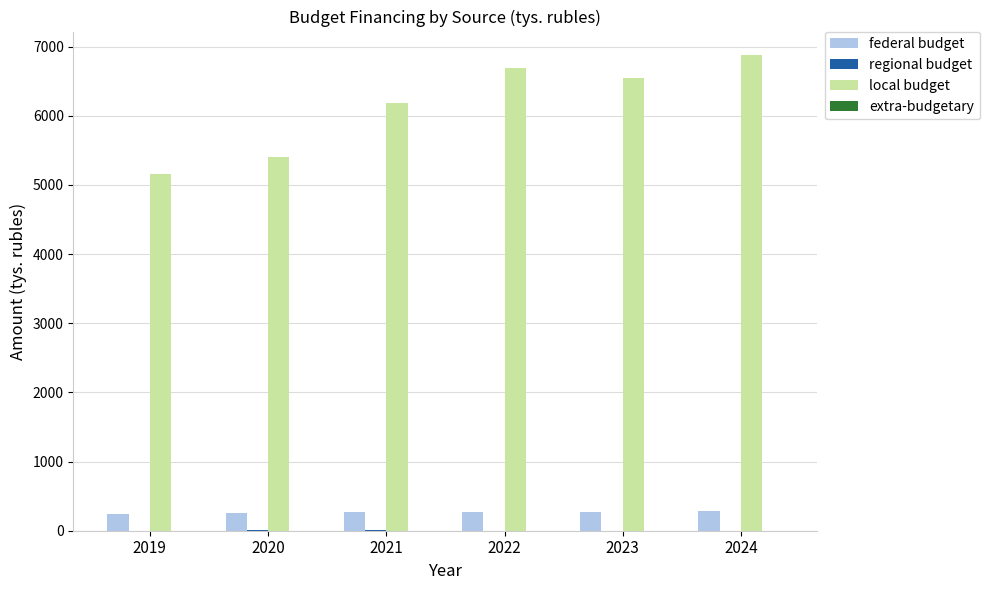

Between 2020 and 2022, which series saw the biggest shift?

local budget